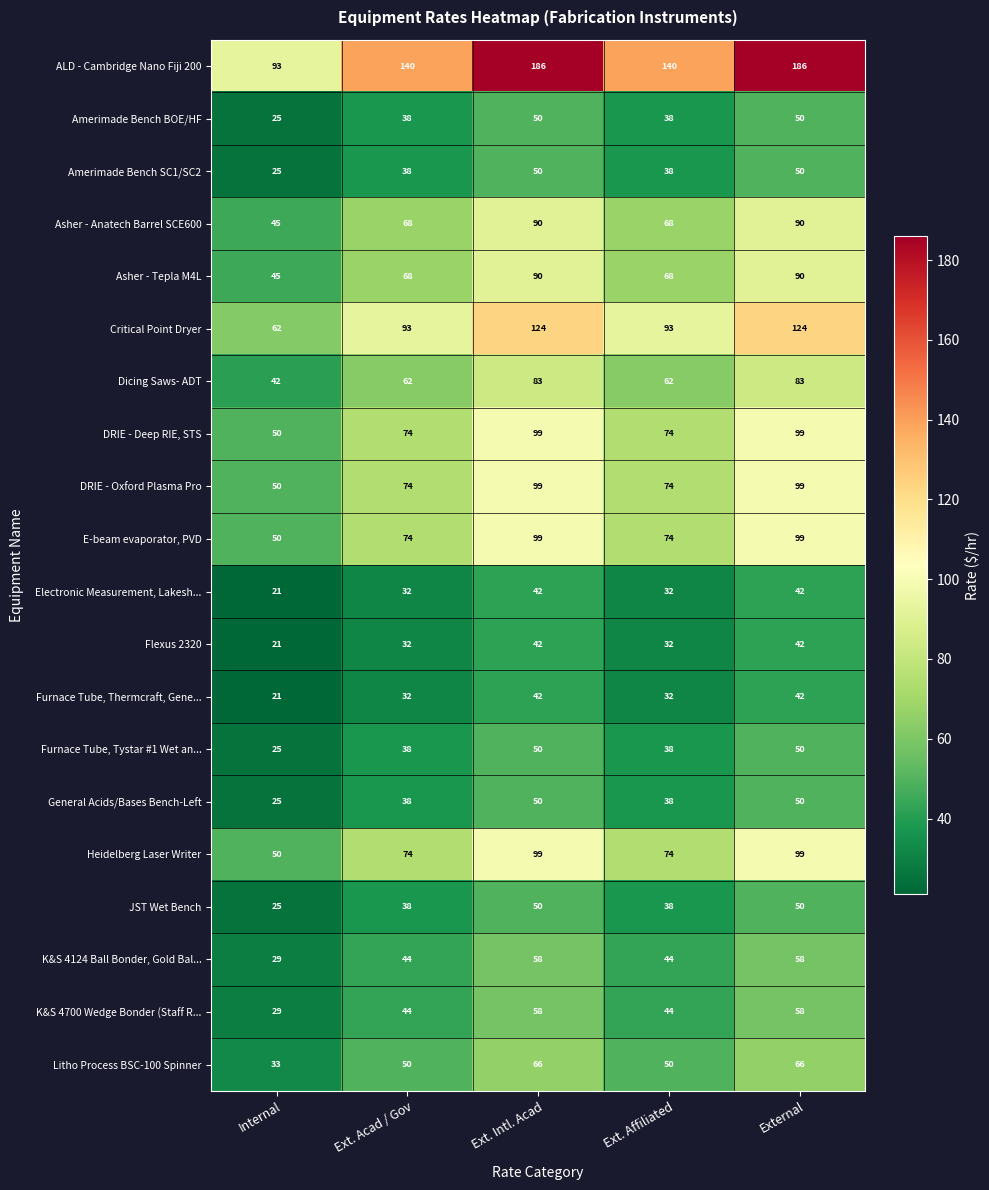

At how many categories does at least one series exceed 83?

5